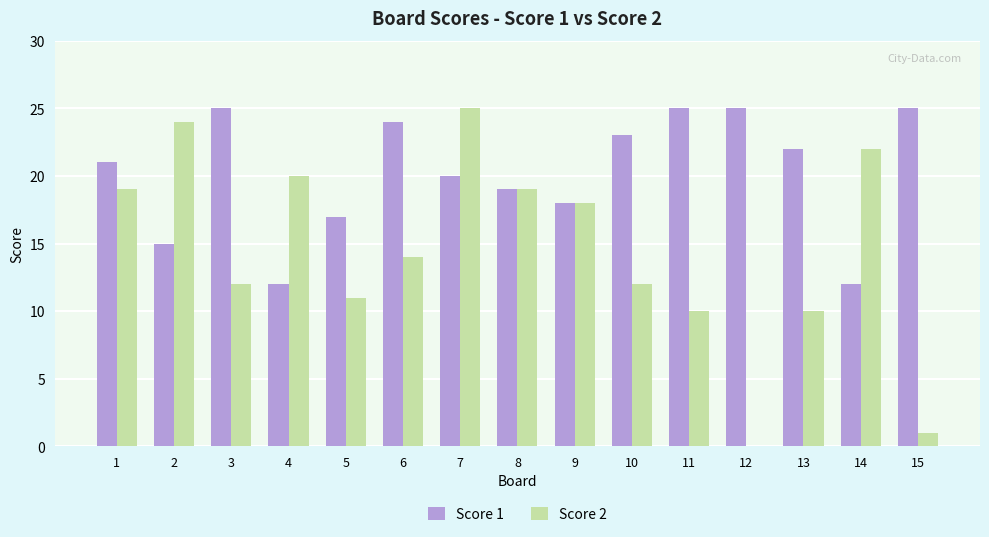

What is the sum of all Score 2 values?

217